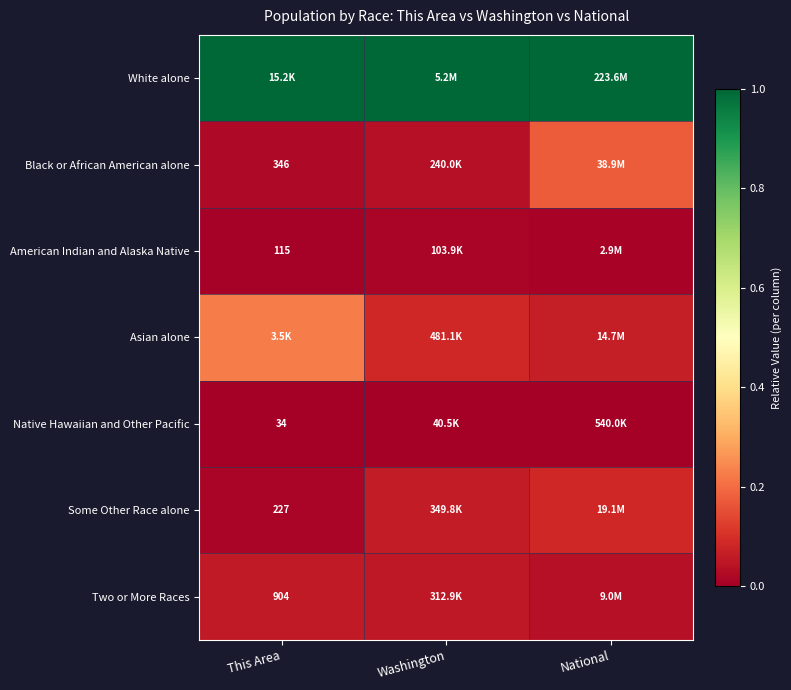

List the series in order of their peak value, lowest first.

Native Hawaiian and Other Pacific, American Indian and Alaska Native, Two or More Races, Some Other Race alone, Black or African American alone, Asian alone, White alone